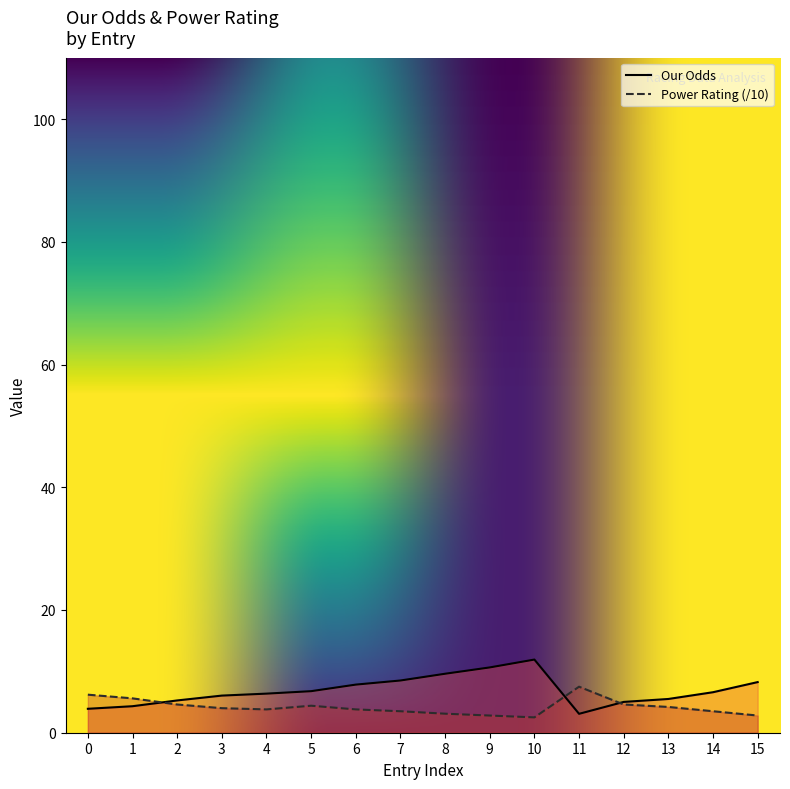

Rank the series by their maximum value, from lowest to highest.

Power Rating, Our Odds